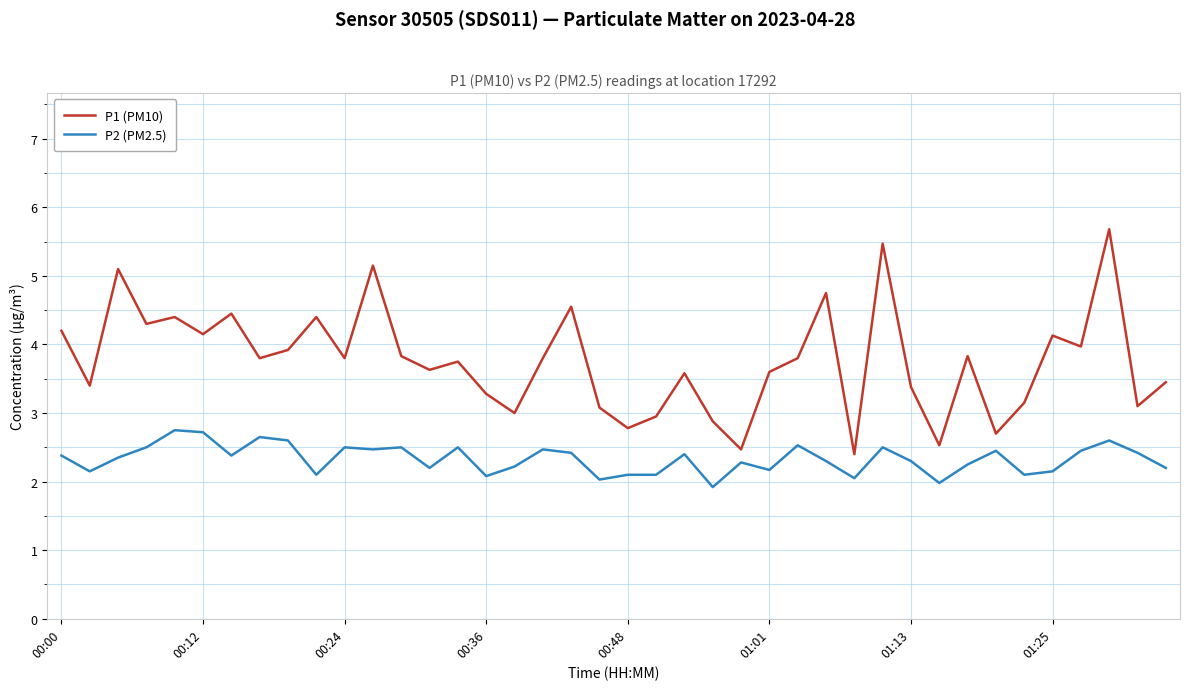

Which series has the largest range (max minus min)?

P1 (PM10)